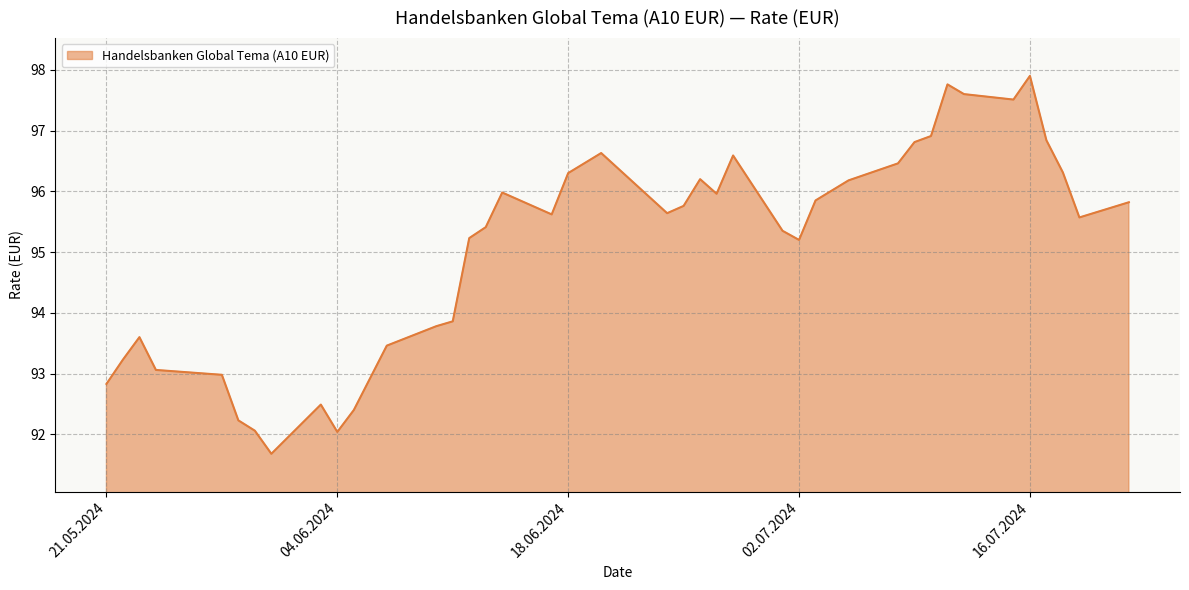

What is the difference between the maximum and minimum values?

6.2